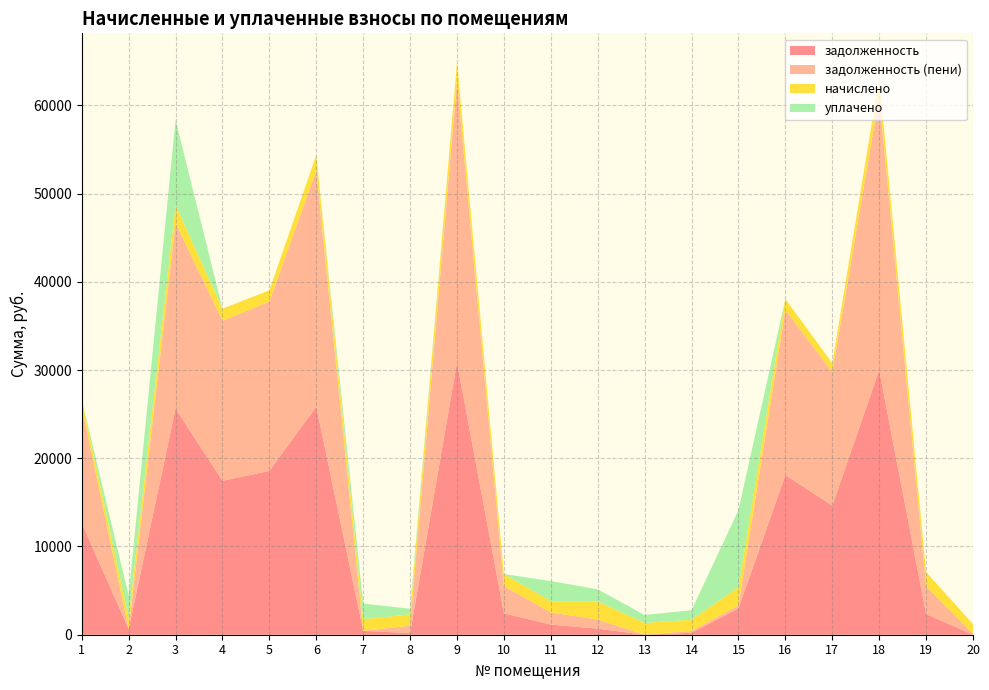

Reading left to right, list all the values displayed in this chart.

задолженность: 1=12668.5	2=634.2	3=25634.6	4=17447.8	5=18563.3	6=25854.0	7=435.0	8=188.5	9=30869.8	10=2420.5	11=1154.2	12=687.9	13=0.0	14=224.4	15=2981.1	16=18097.8	17=14633.3	18=29990.6	19=2345.8	20=0.0
задолженность (пени): 1=13103.6	2=0.0	3=21030.1	4=18133.8	5=19200.9	6=26742.0	7=0.0	8=829.6	9=31930.1	10=3100.8	11=1363.8	12=1031.8	13=0.0	14=203.3	15=343.4	16=18719.4	17=15136.0	18=31020.7	19=3149.4	20=131.4
начислено: 1=870.2	2=1275.2	3=2060.2	4=1372.1	5=1275.2	6=1776.0	7=1332.0	8=1282.3	9=2120.5	10=1360.4	11=1275.2	12=2063.7	13=1339.1	14=1278.7	15=2060.2	16=1243.2	17=1005.2	18=2060.2	19=1607.3	20=1063.8
уплачено: 1=0.0	2=2548.0	3=9634.6	4=0.0	5=0.0	6=0.0	7=1762.9	8=641.1	9=0.0	10=0.0	11=2288.0	12=1361.9	13=894.0	14=1075.5	15=8732.2	16=0.0	17=0.0	18=0.0	19=0.0	20=0.0